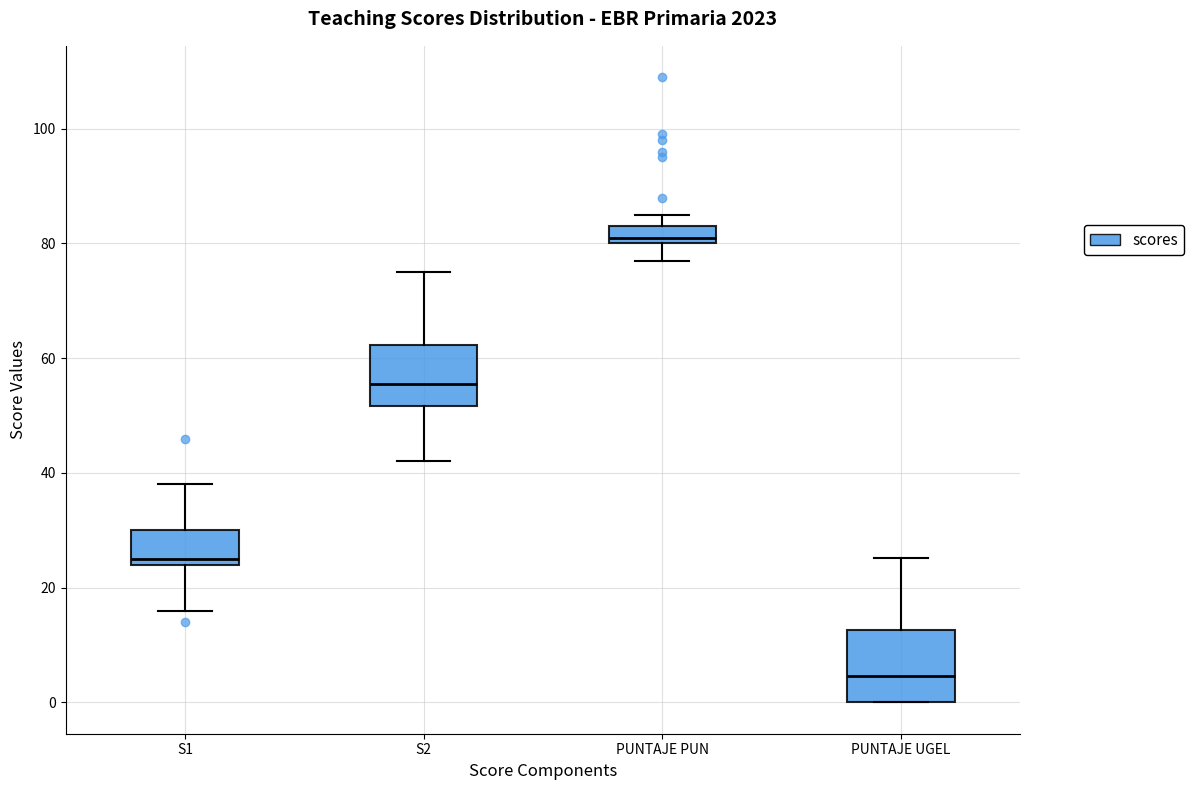

Reading left to right, read every box against the y-axis: the position of its median line, the range the box covers, and the ends of its whiskers. The values are not printed on the chart, so give them approximately, as read against the axis.

S1: median 26, box 24 to 30, whiskers 16 to 38
S2: median 56, box 52 to 62, whiskers 42 to 76
PUNTAJE PUN: median 82, box 80 to 84, whiskers 78 to 86
PUNTAJE UGEL: median 4, box 0 to 12, whiskers 0 to 26